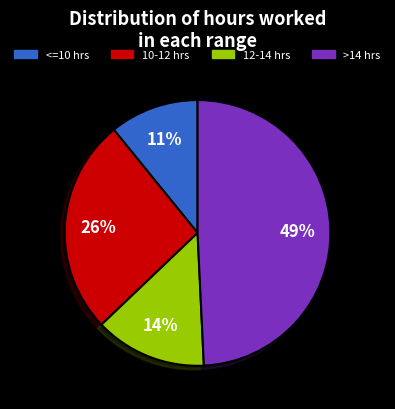

To the nearest percent, what is the difference between the largest and smallest slice percentages?

38%